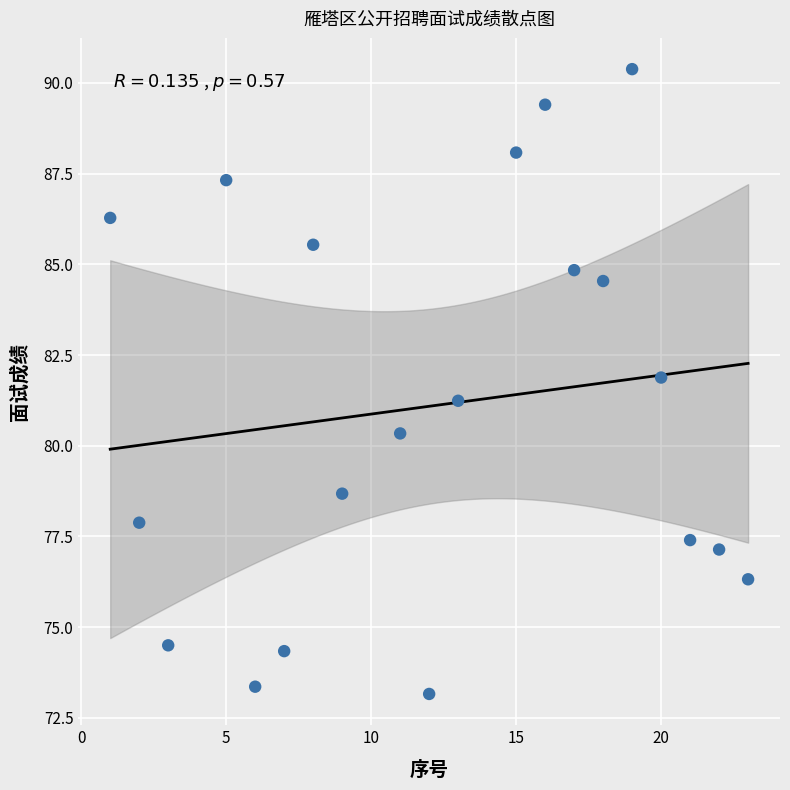

What is the range of X values (max minus min)?

22.0